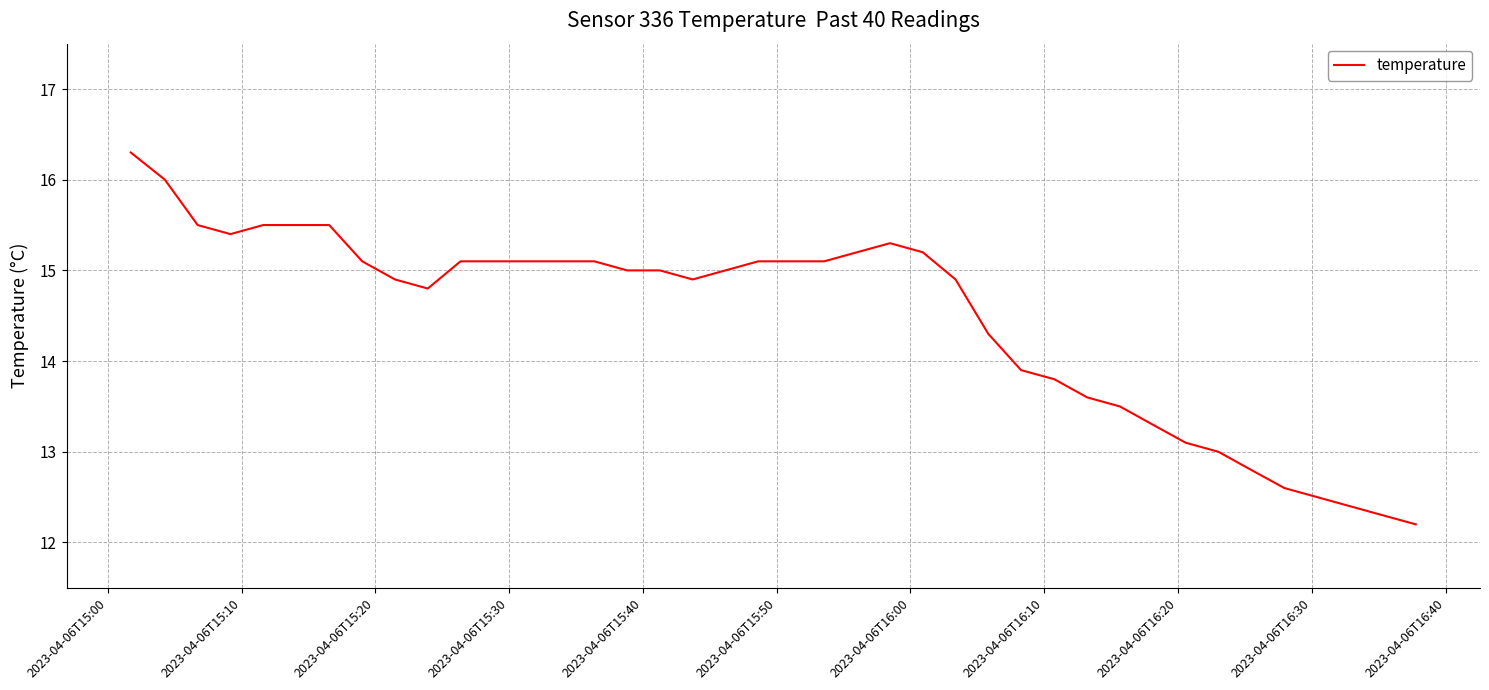

What is the minimum value shown in the chart?

12.2